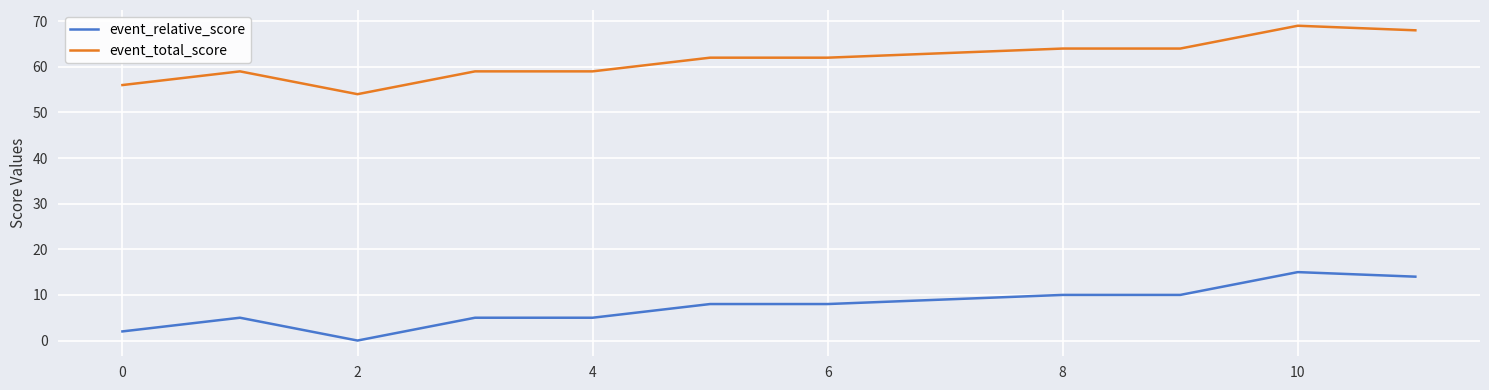

Is this an area chart (filled region under the line)?

No